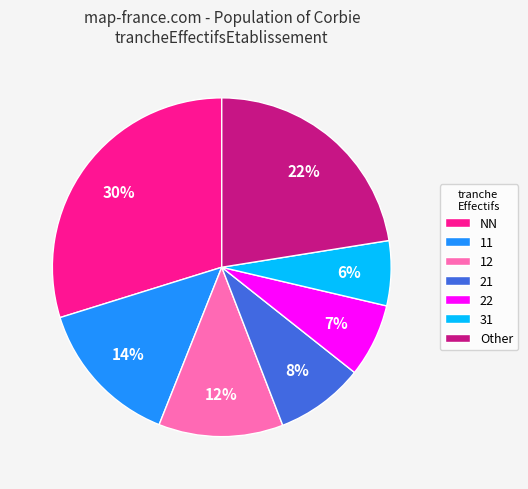

Is there a majority slice in this chart?

No